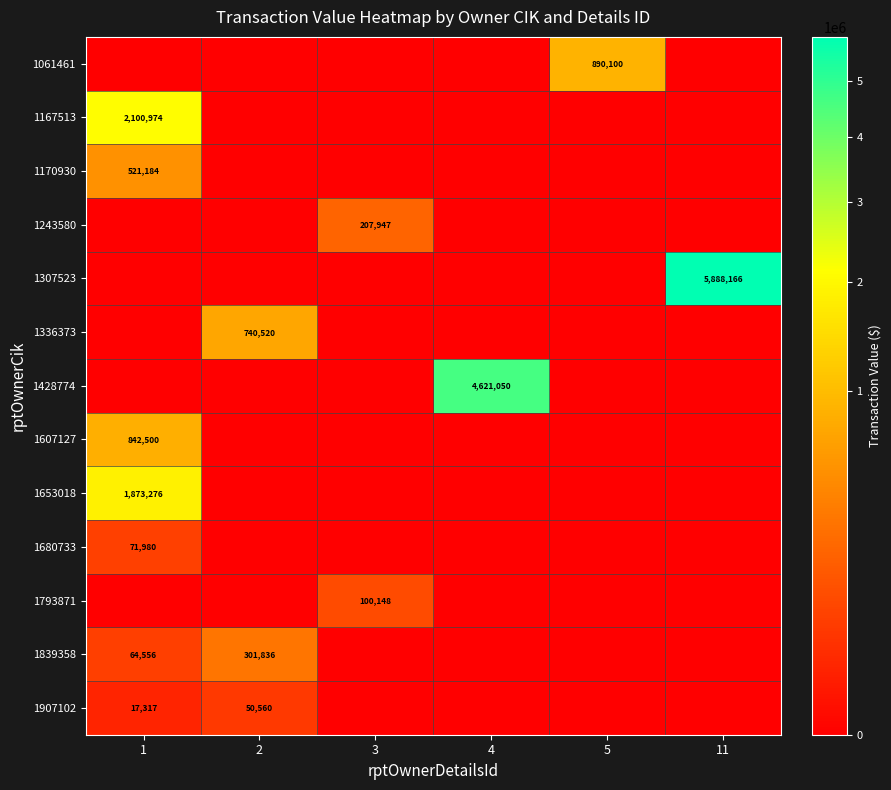

The value of 1839358 at 2 is 98408. True or false?

False